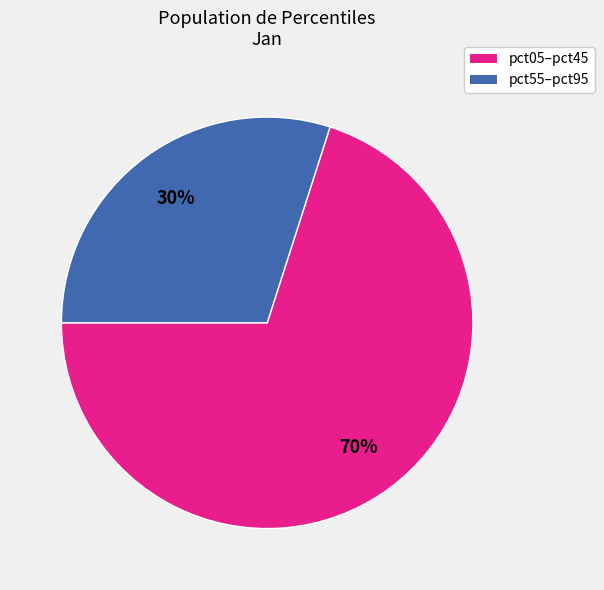

Is there a majority slice in this chart?

Yes